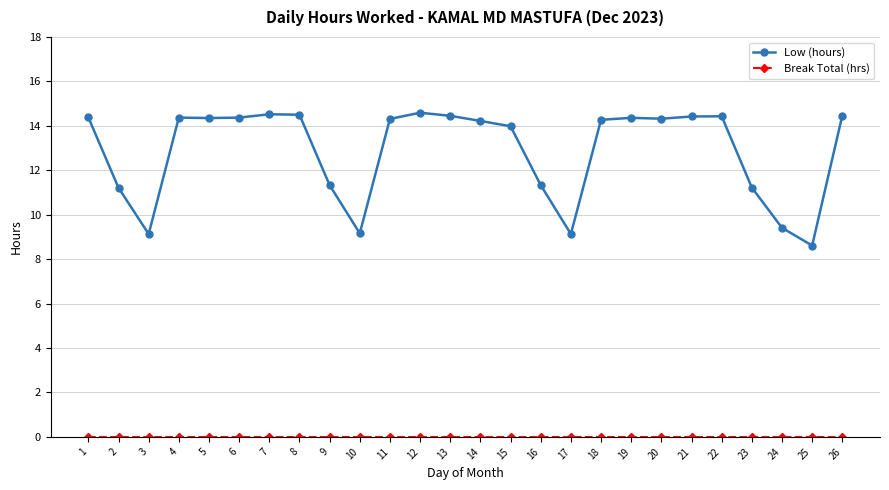

What is the maximum value for Low (hours)?

14.6